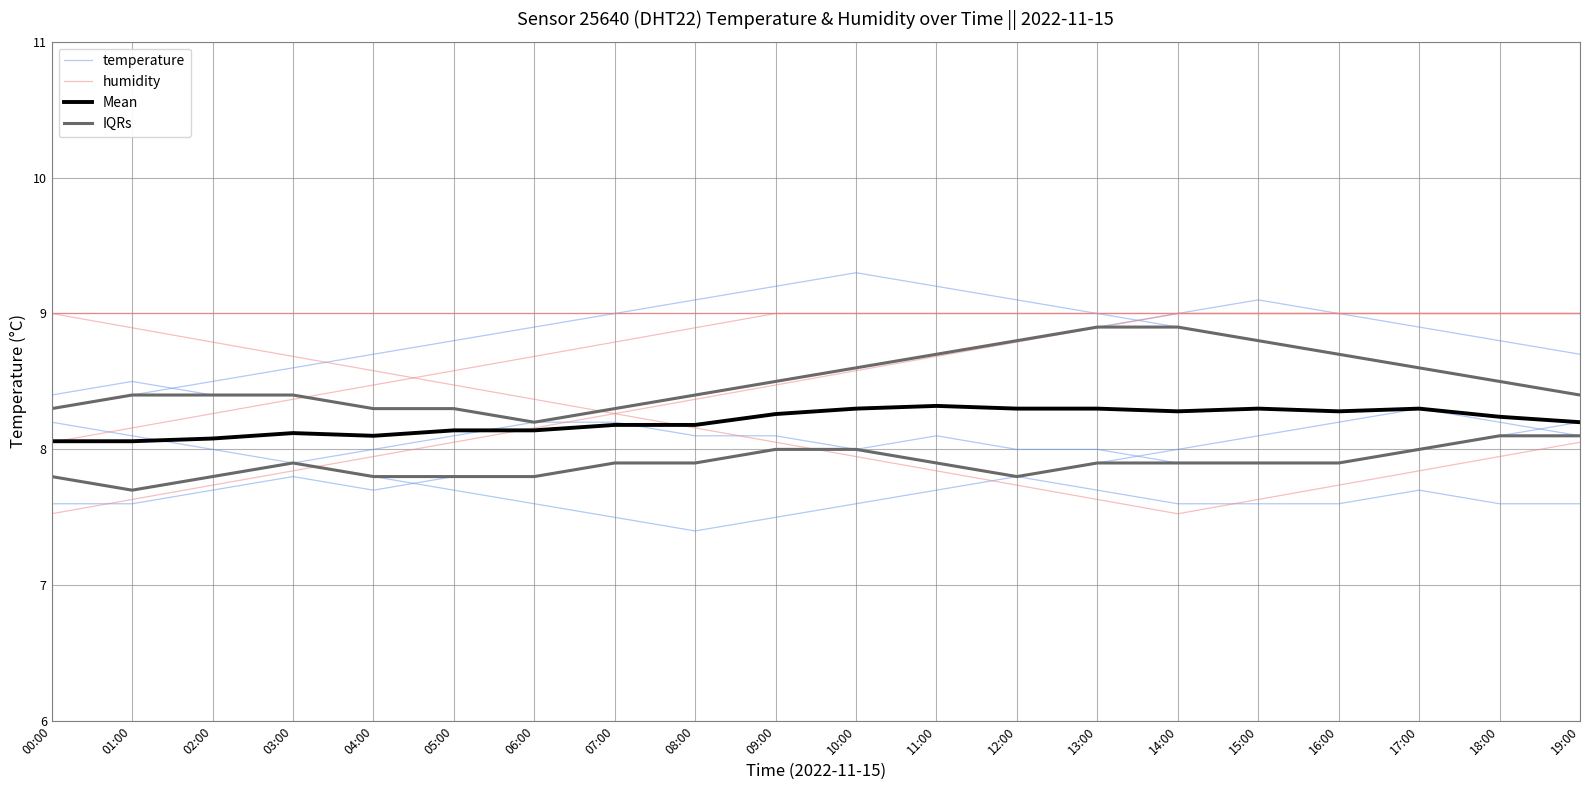

What are all the series names shown in the legend?

temperature, humidity, Mean, IQRs